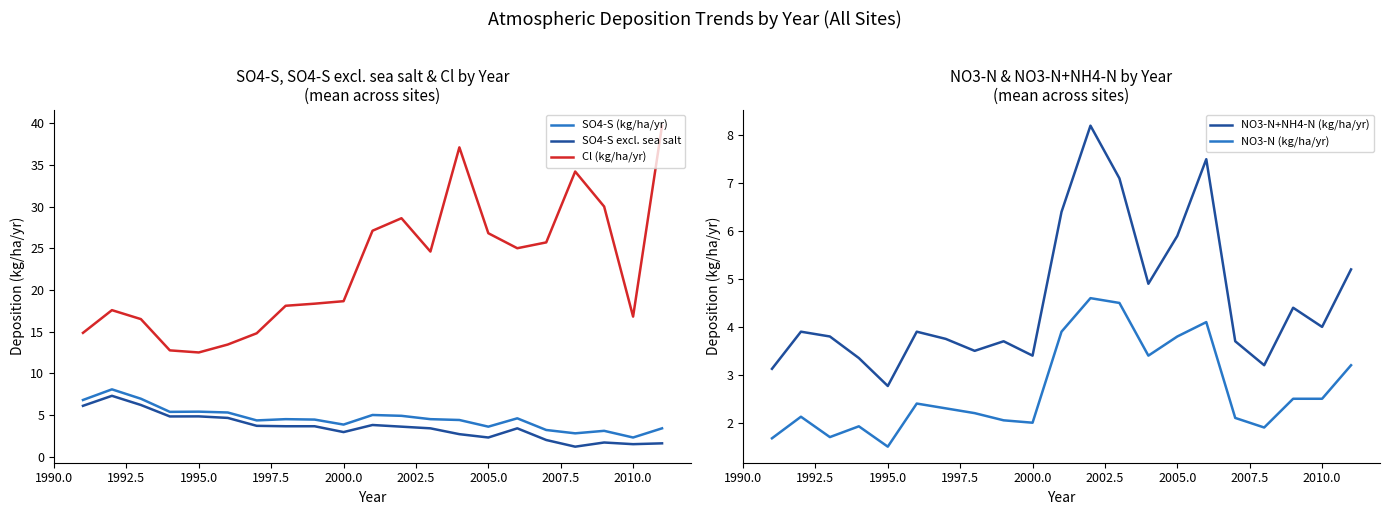

True or false: SO4-S (kg/ha/yr) and NO3-N (kg/ha/yr) intersect in this chart.

True